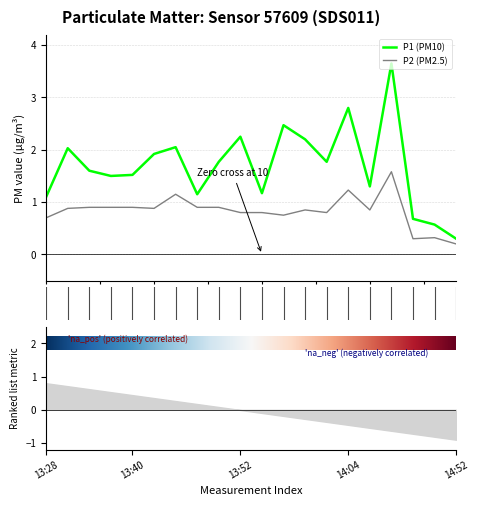

Count the number of categories in the chart.

20